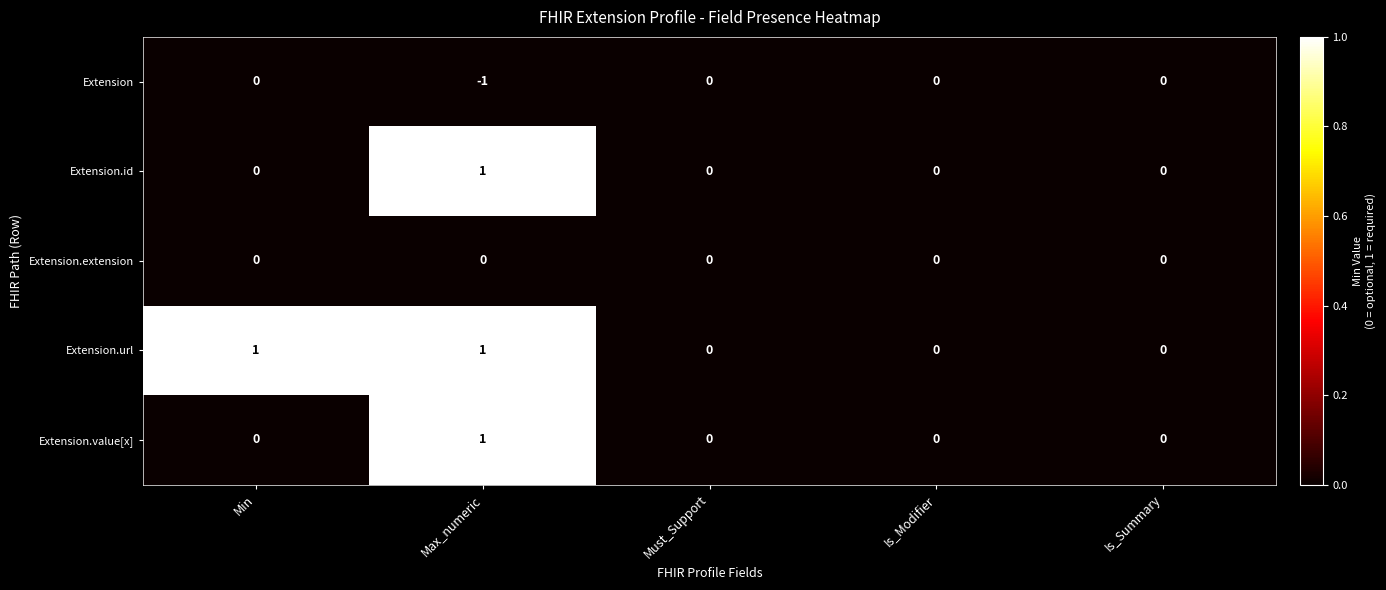

Which category has the lowest value across all series?

Max_numeric